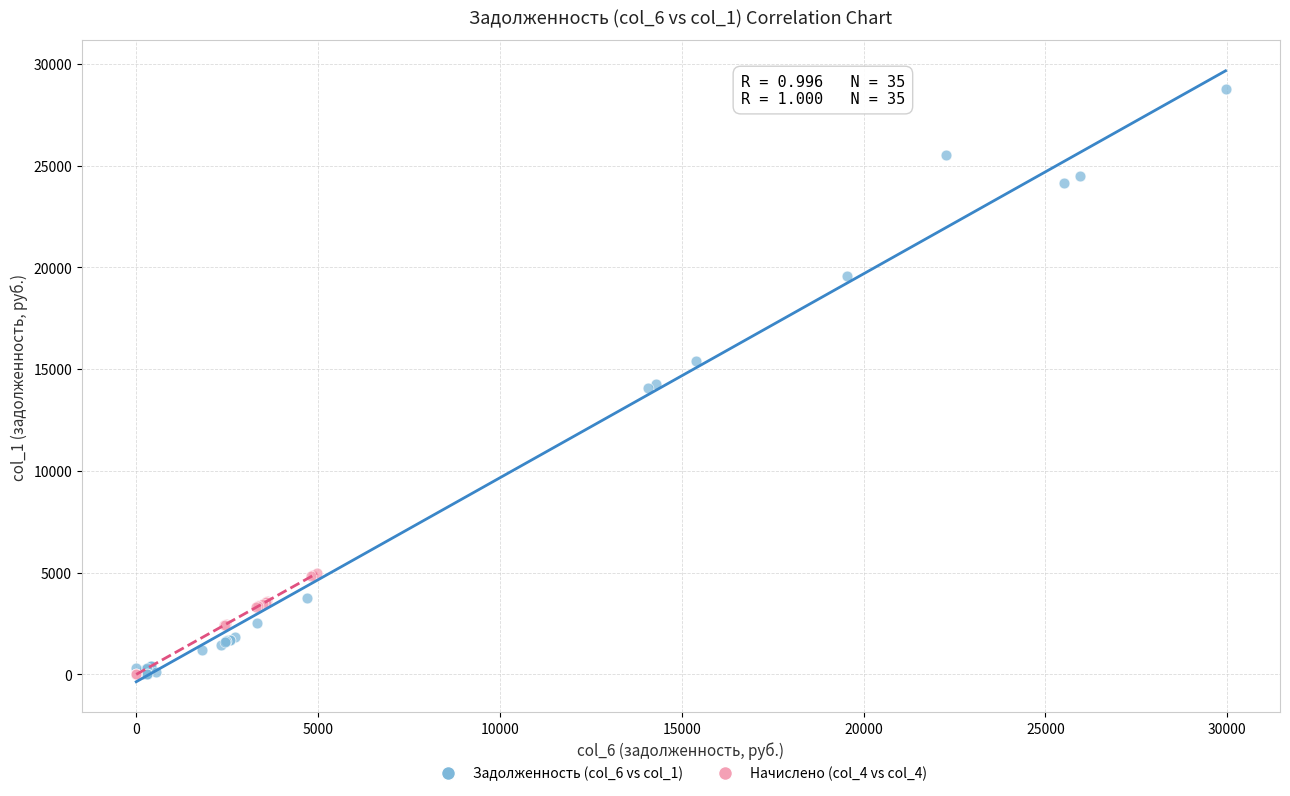

Which series contains the highest Y value?

Задолженность (col_6 vs col_1)